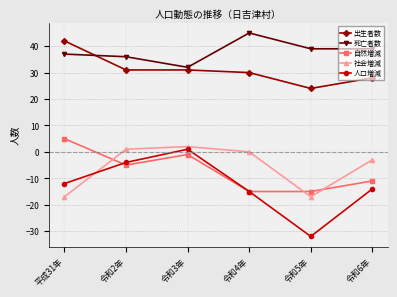

Reading left to right, what are all the values shown in this chart?

出生者数: 平成31年=42	令和2年=31	令和3年=31	令和4年=30	令和5年=24	令和6年=28
死亡者数: 平成31年=37	令和2年=36	令和3年=32	令和4年=45	令和5年=39	令和6年=39
自然増減: 平成31年=5	令和2年=-5	令和3年=-1	令和4年=-15	令和5年=-15	令和6年=-11
社会増減: 平成31年=-17	令和2年=1	令和3年=2	令和4年=0	令和5年=-17	令和6年=-3
人口増減: 平成31年=-12	令和2年=-4	令和3年=1	令和4年=-15	令和5年=-32	令和6年=-14